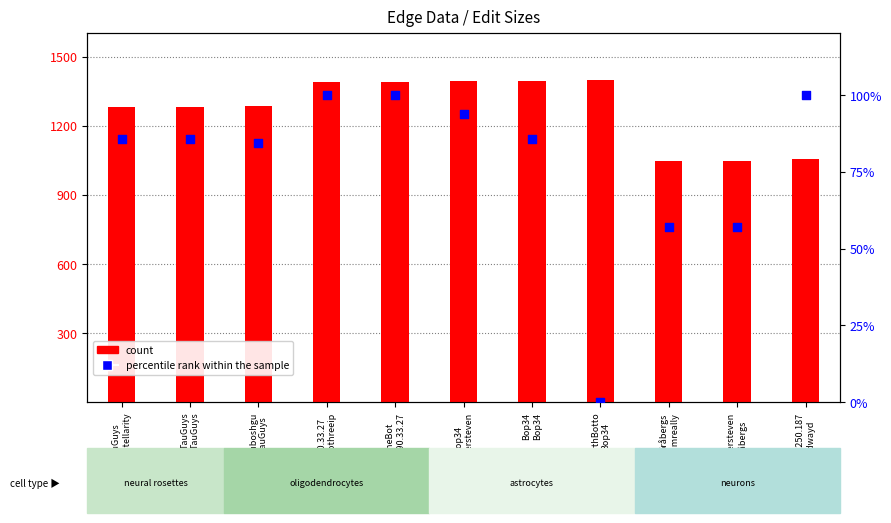

Which series contains the highest Y value?

count